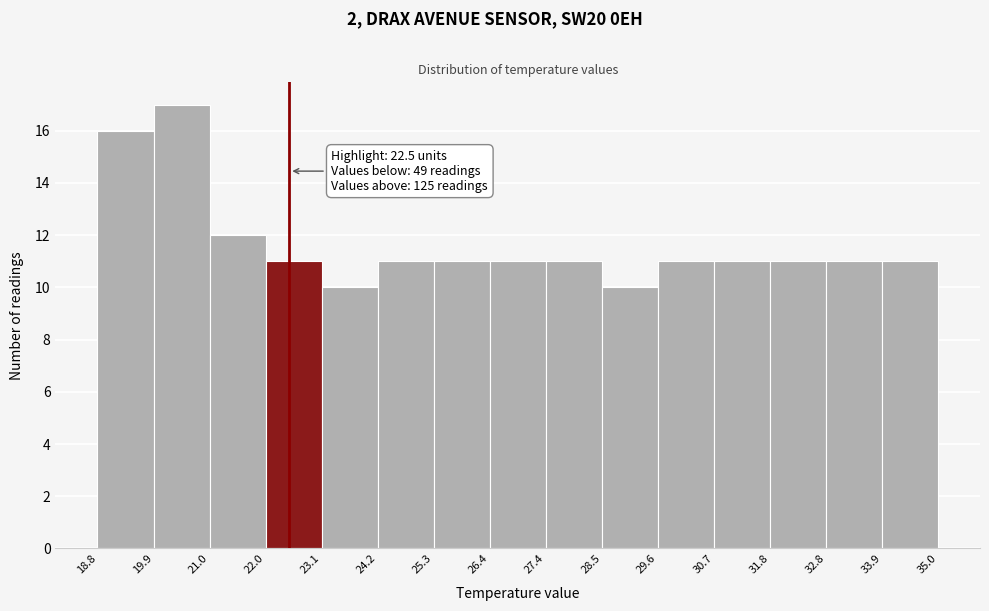

Which range on the x-axis has the tallest bar?

19.9 to 21.0